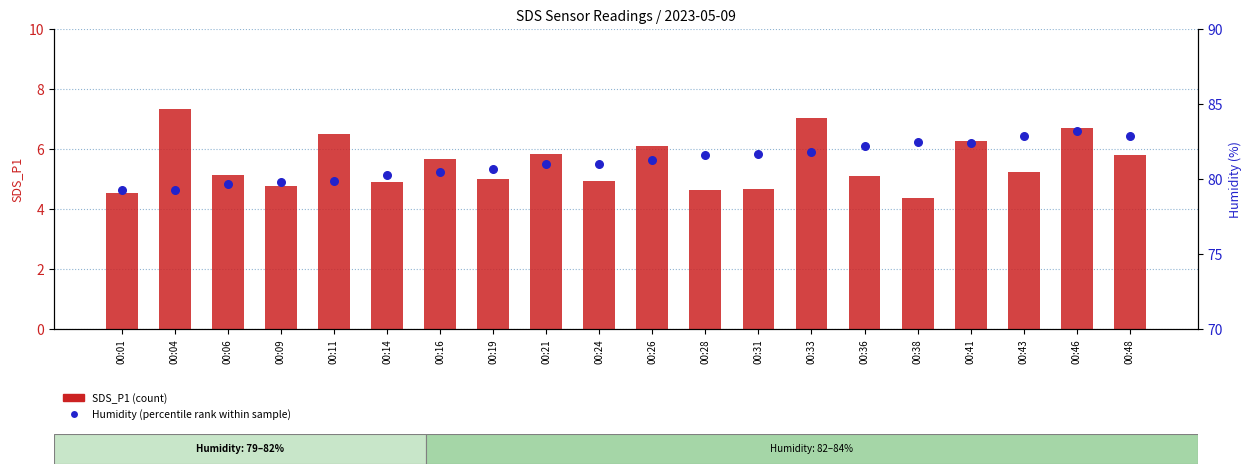

At how many categories does at least one series exceed 30?

20